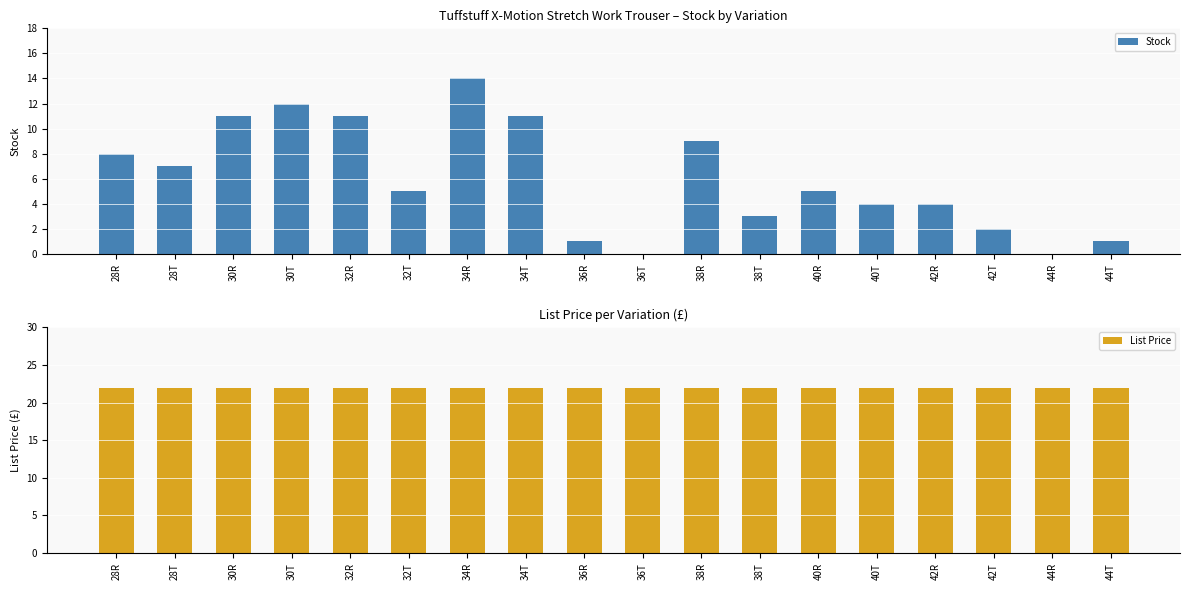

What are all the series names shown in the legend?

Stock, List Price